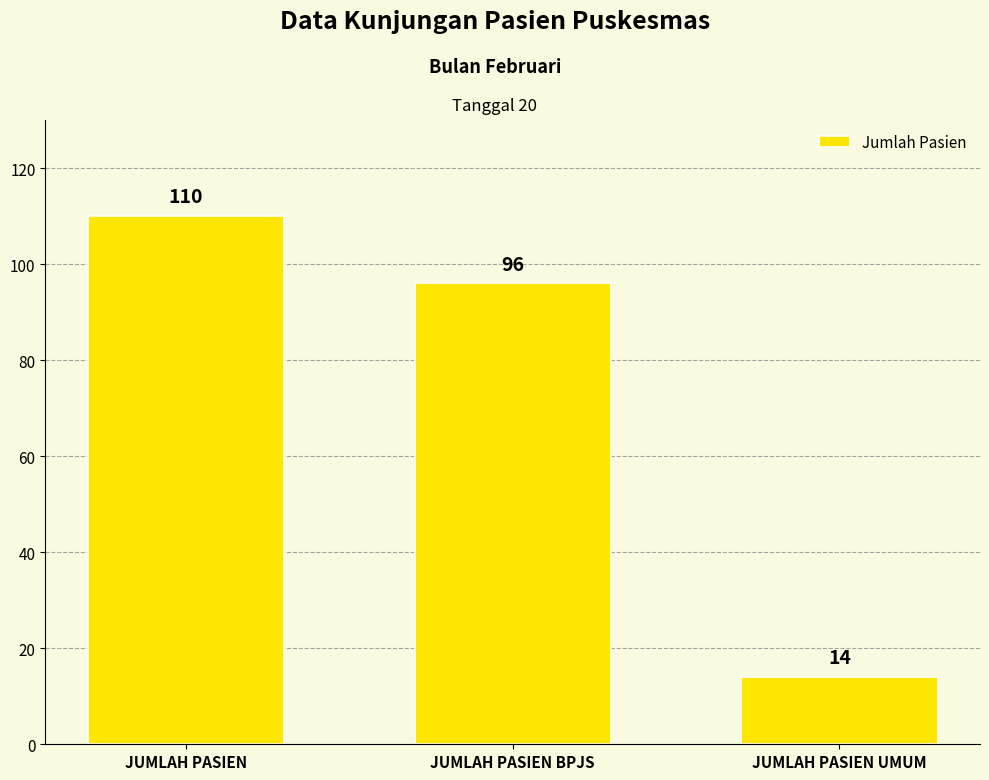

What is the difference between the second highest and minimum values?

82